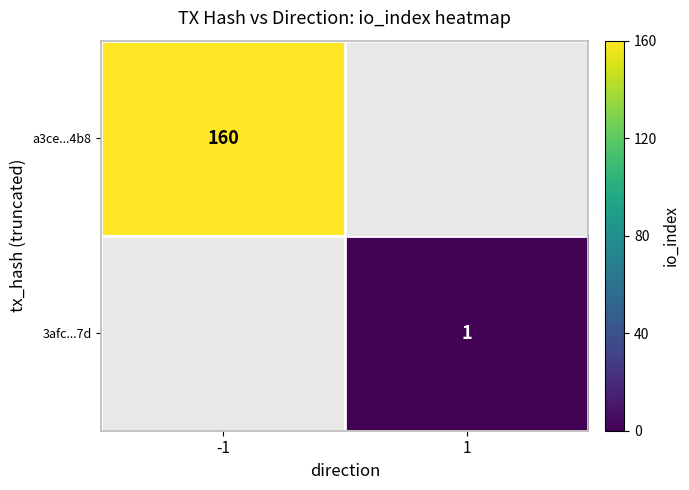

The 3afc...7d series shows 1 at 1. True or false?

True